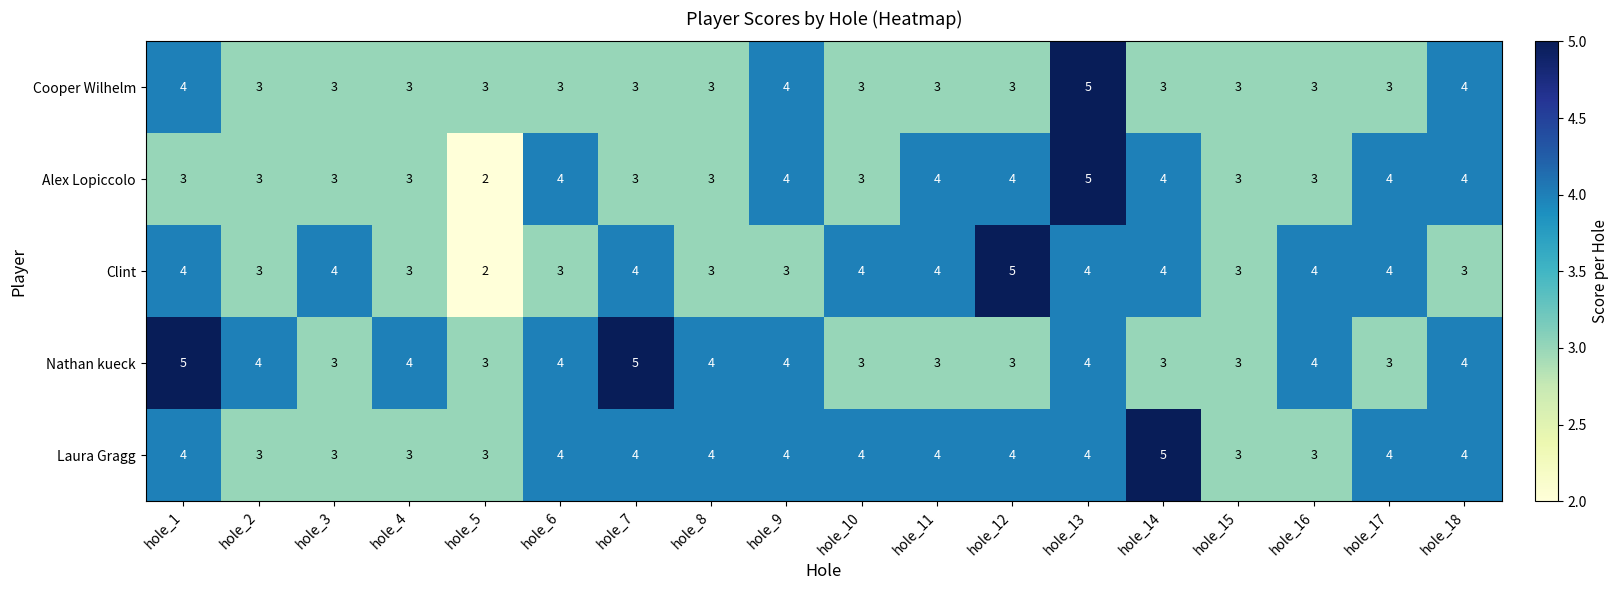

How many data points does each series have?

18